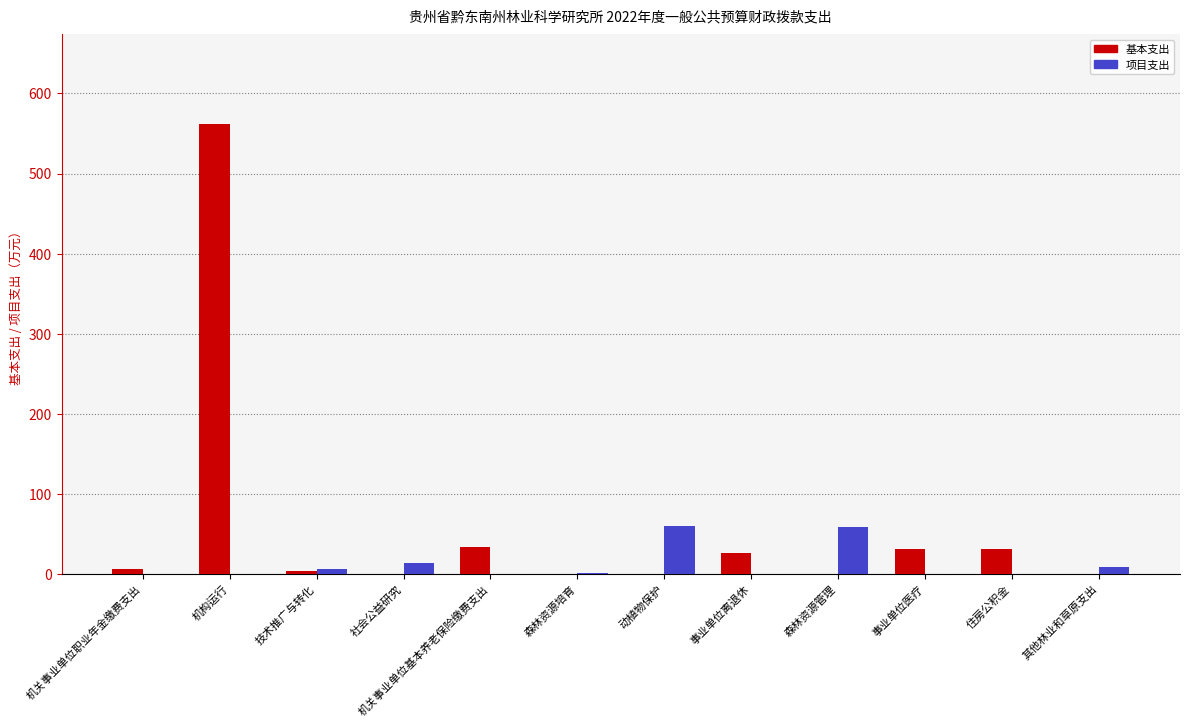

Are the bars grouped side by side (vs. stacked)?

Yes